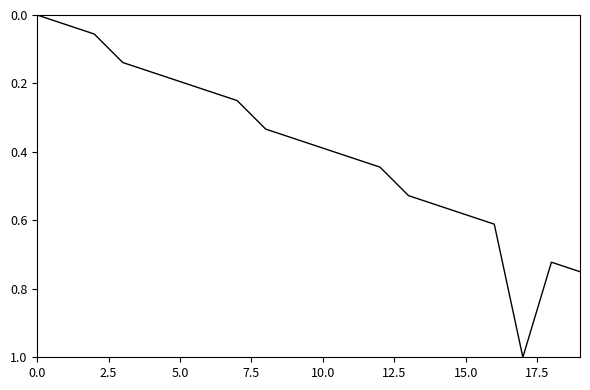

What is the greatest value displayed?

1.0